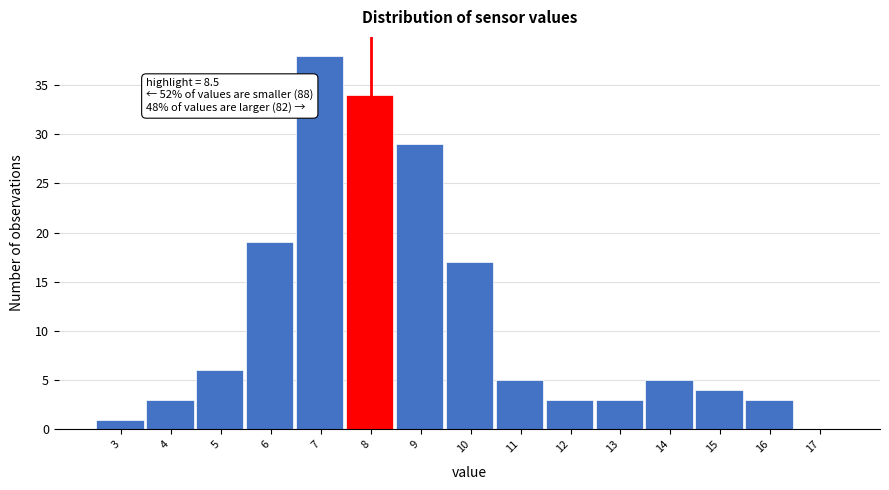

Reading left to right, extract all data points from this chart.

3=1	4=3	5=6	6=19	7=38	8=34	9=29	10=17	11=5	12=3	13=3	14=5	15=4	16=3	17=0